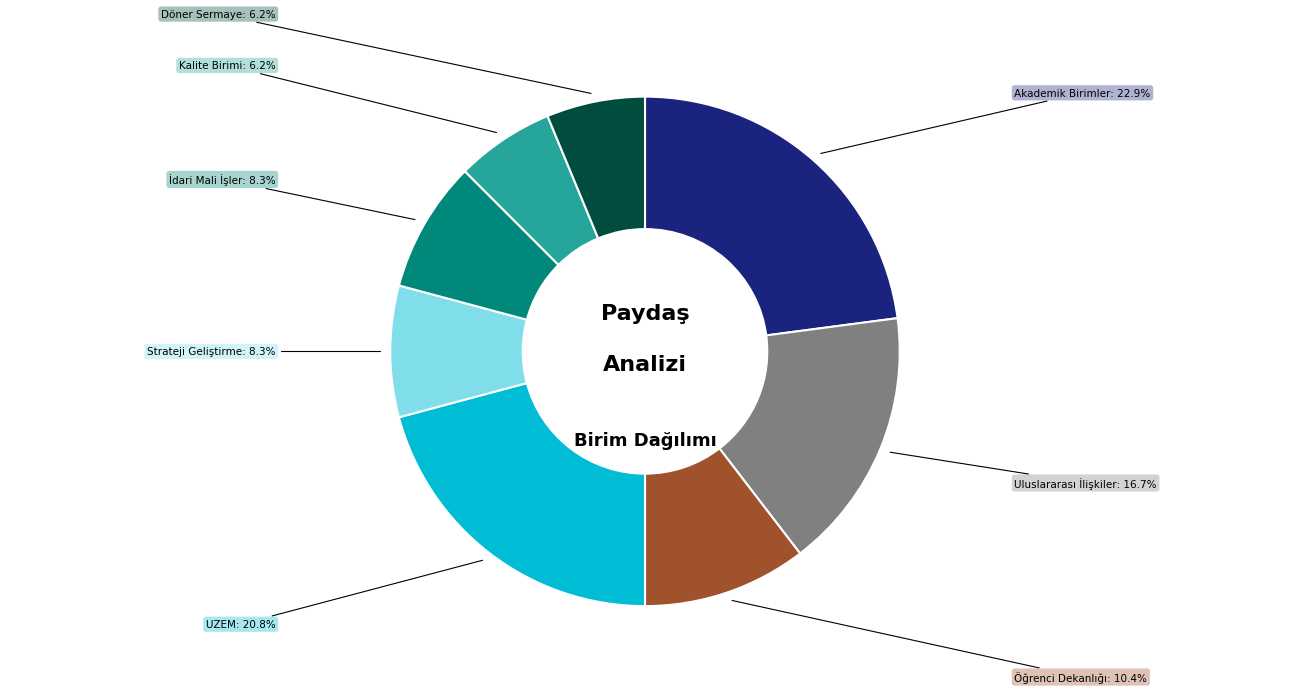

Is there any slice that represents more than half of the pie?

No